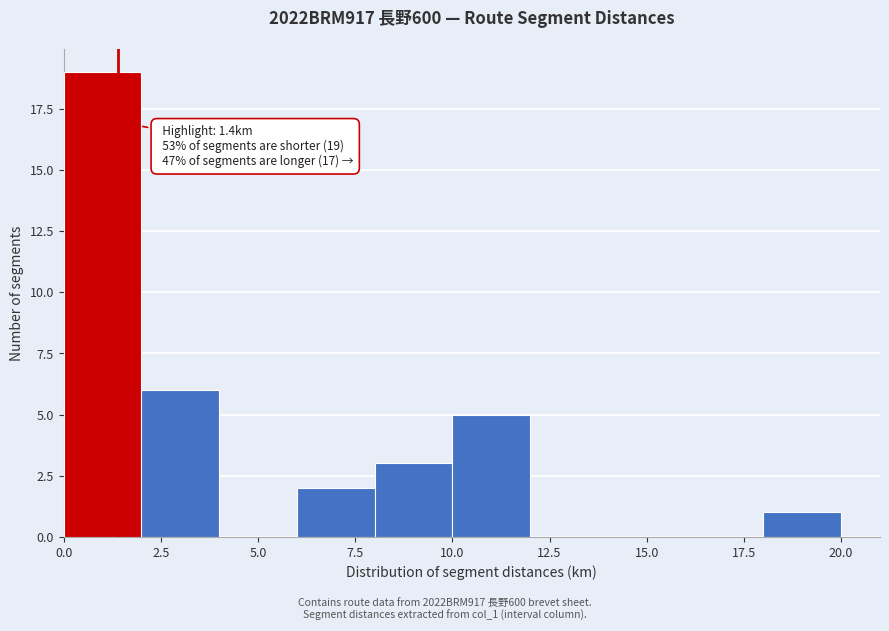

Over which range of the x-axis is the bar tallest?

0 to 2